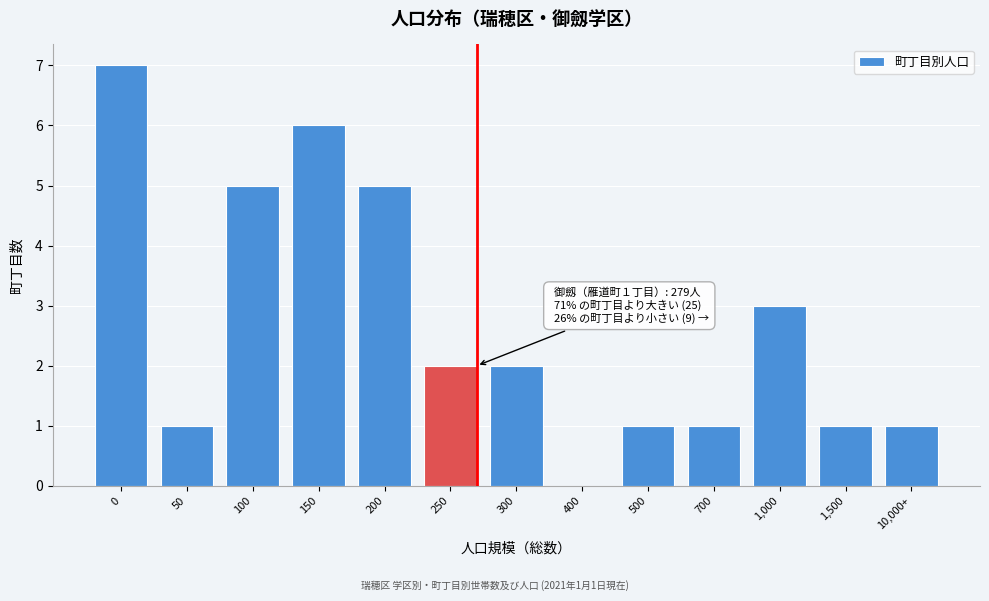

Reading left to right, extract all data points from this chart.

0=7	50=1	100=5	150=6	200=5	250=2	300=2	400=0	500=1	700=1	1,000=3	1,500=1	10,000+=1